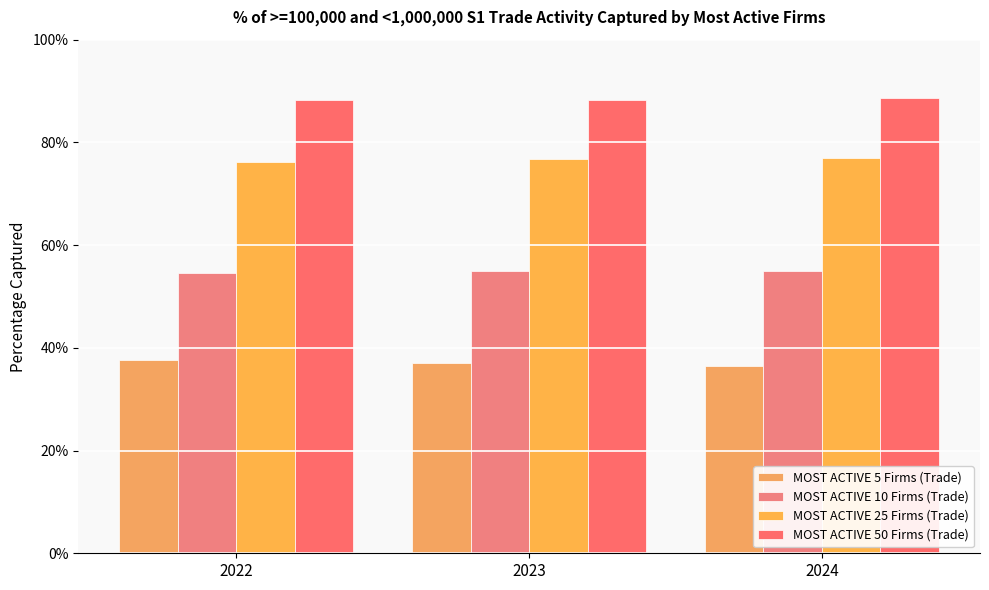

How many bars are there in total?

12